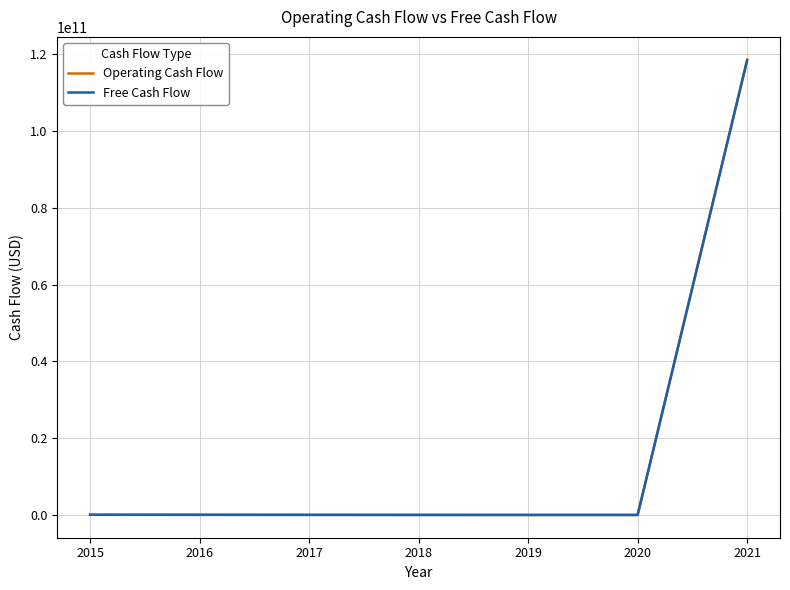

The Operating Cash Flow series shows -51090622 at 2019. True or false?

True